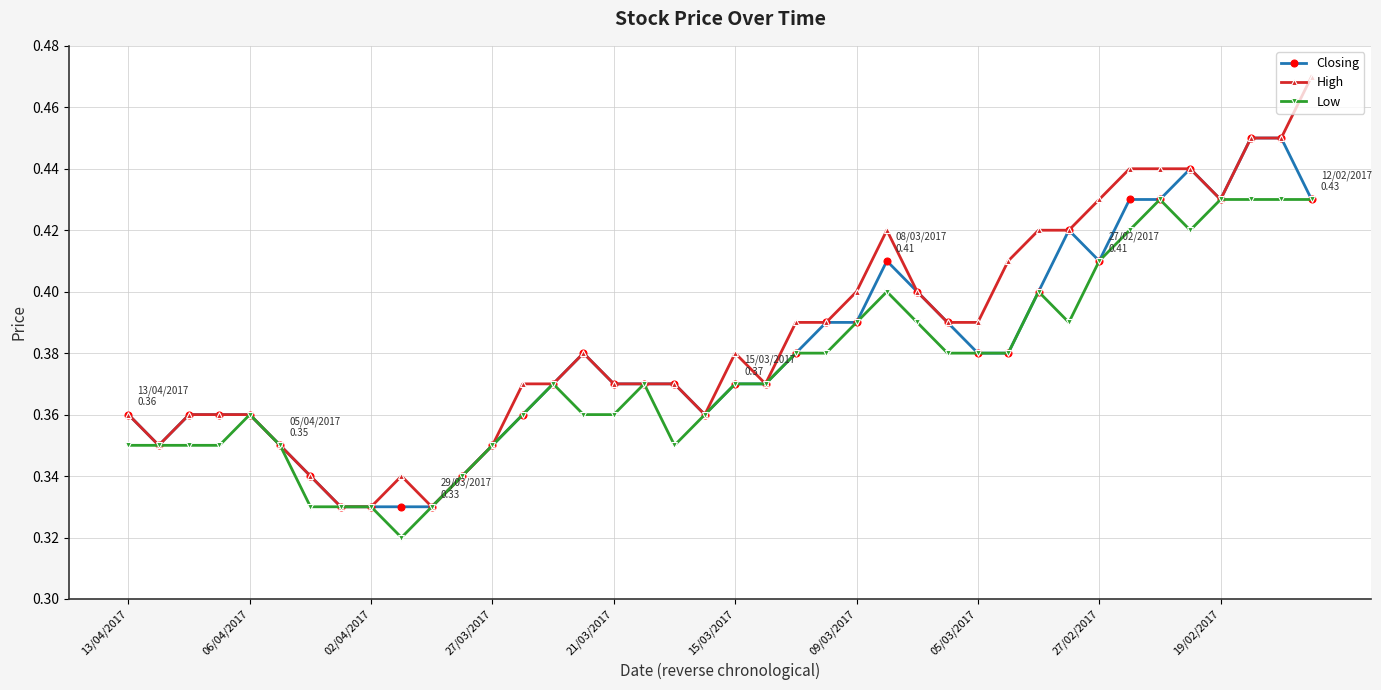

Rank the series by their average value, from lowest to highest.

Low, Closing, High